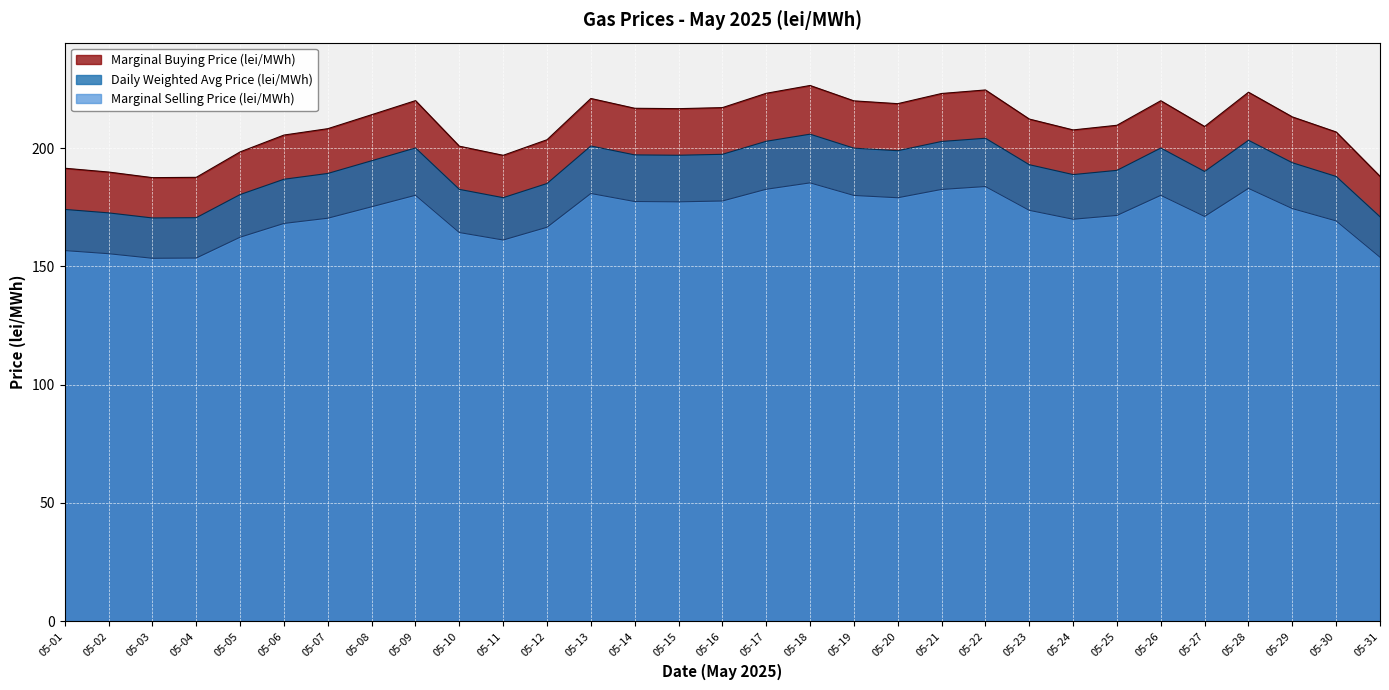

The Marginal Selling Price (lei/MWh) series shows 314.2 at 05-17. True or false?

False